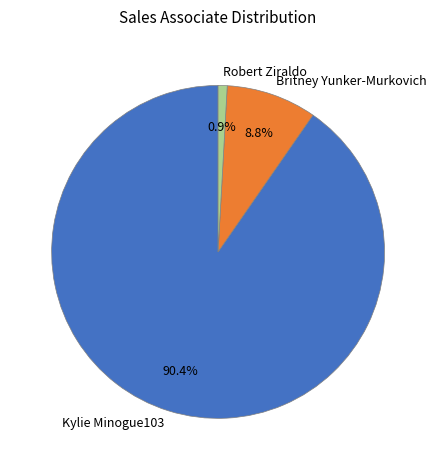

Which has a higher value, Britney Yunker-Murkovich or Kylie Minogue103?

Kylie Minogue103